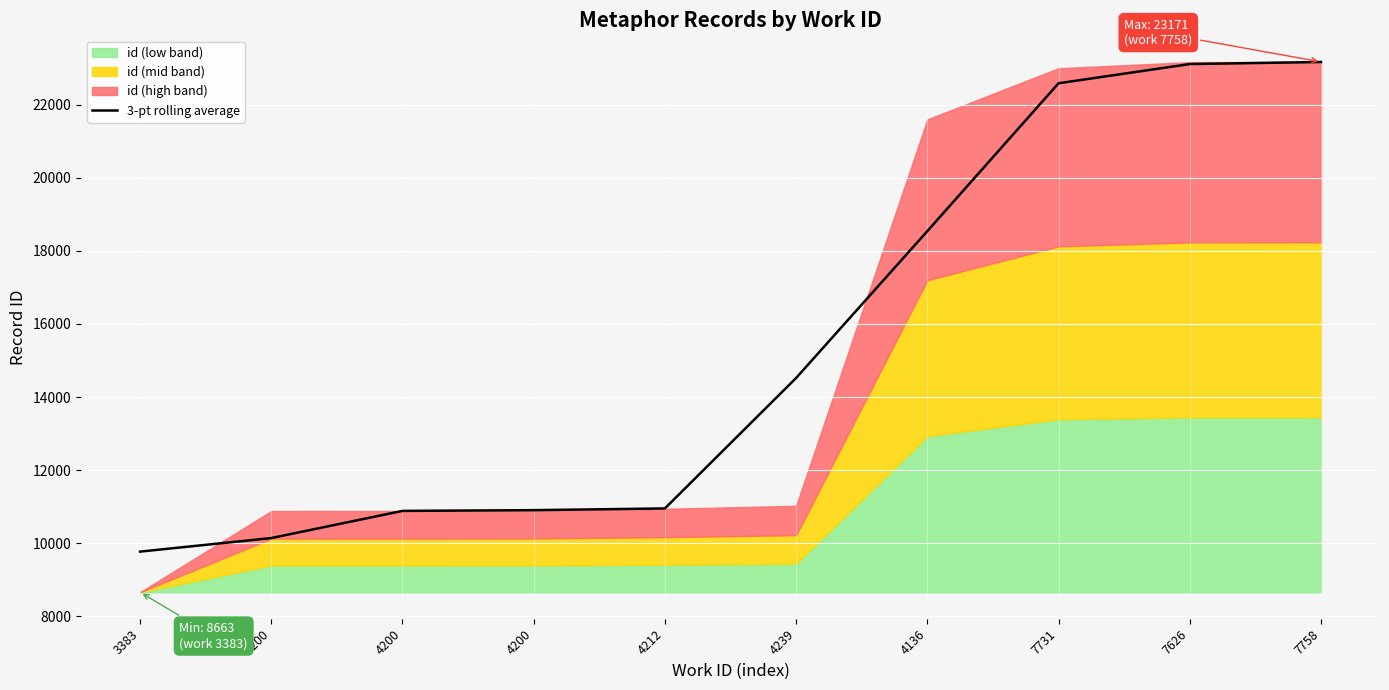

What is the change in value from 4200 to 7758?

+12259.3